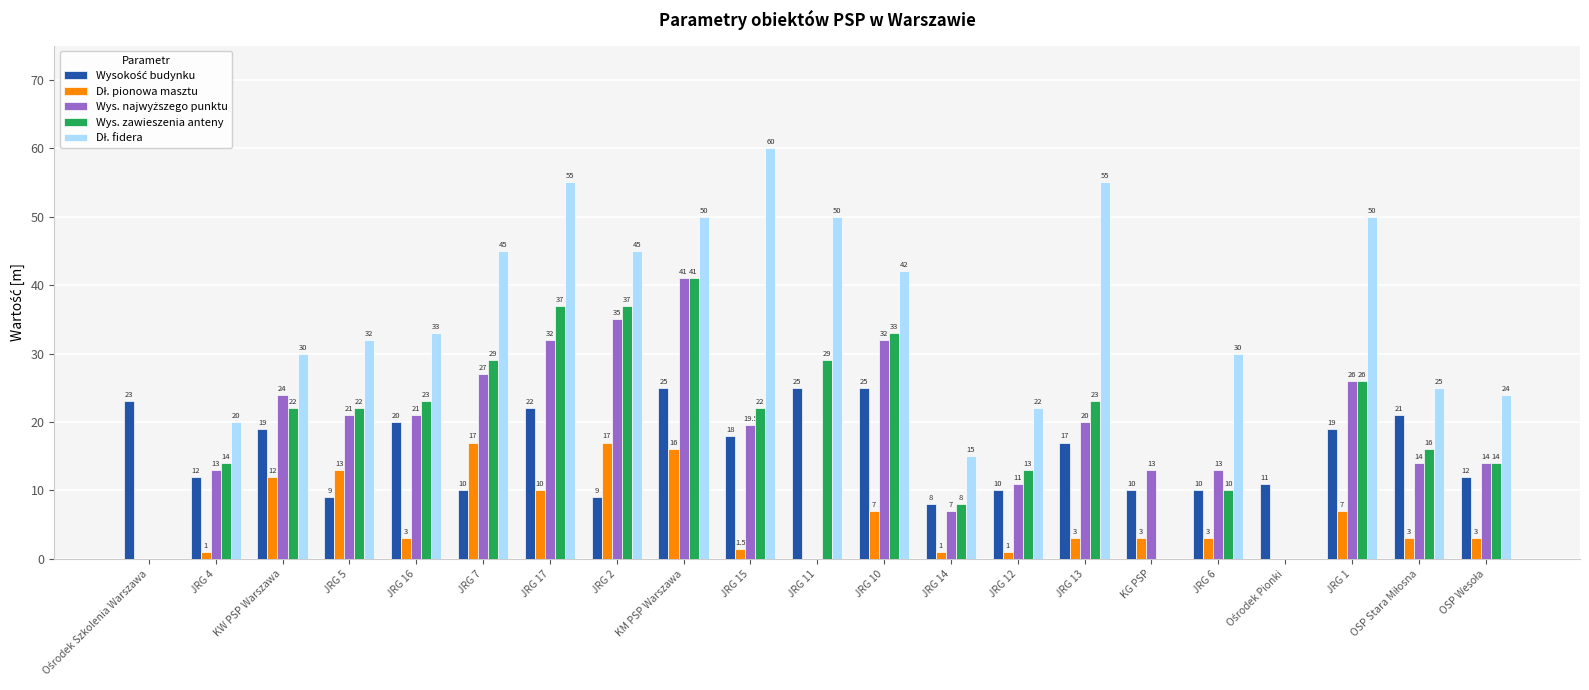

At which category is the sum across all series the highest?

KM PSP Warszawa